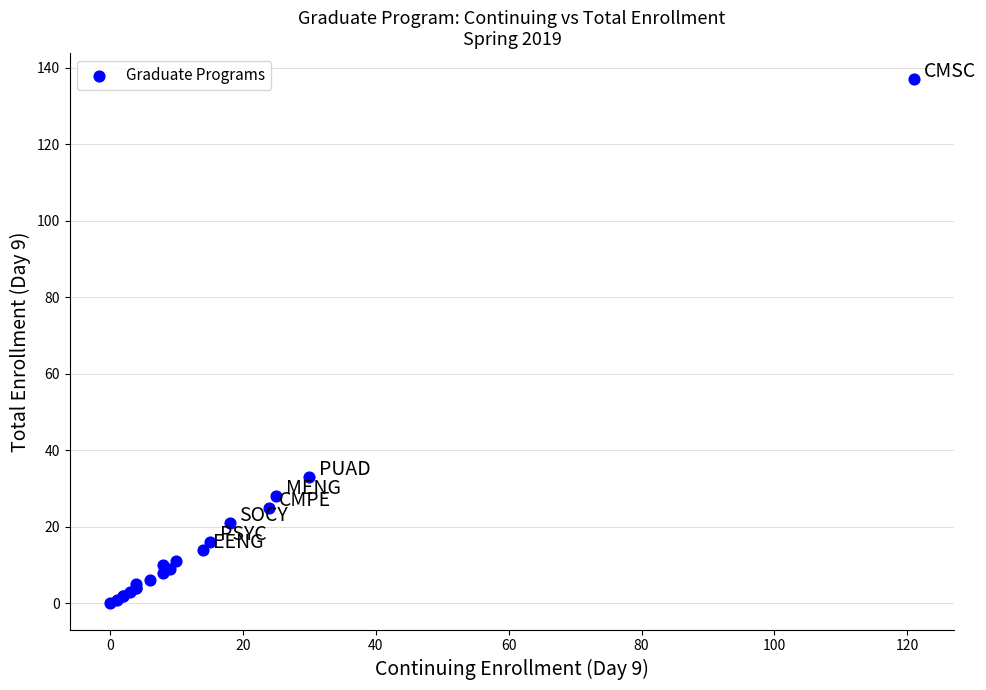

What Y value in the scatter plot is closest to 68?

33